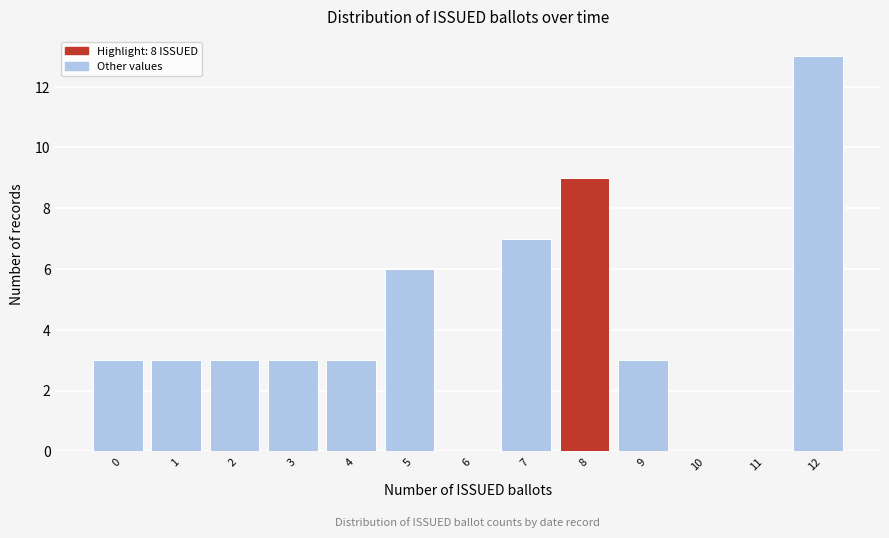

Reading right to left, transcribe all the data shown in this chart.

12=13	11=0	10=0	9=3	8=9	7=7	6=0	5=6	4=3	3=3	2=3	1=3	0=3